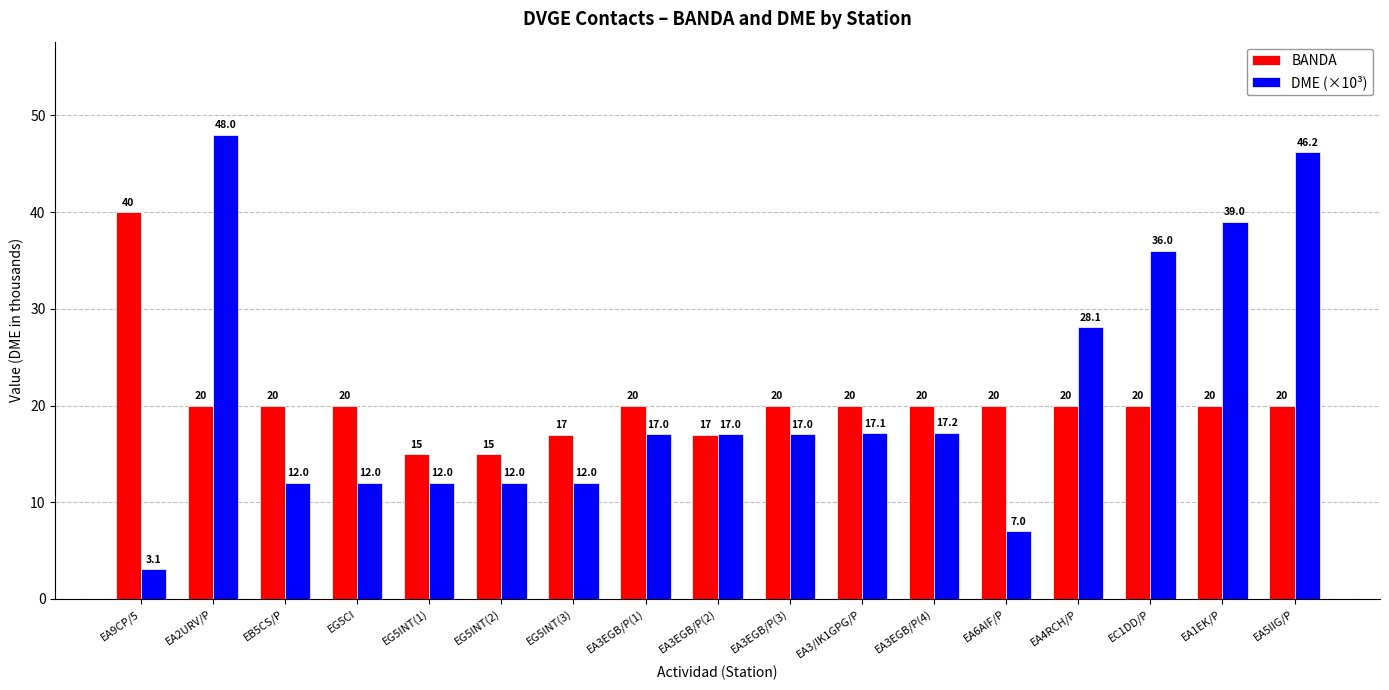

Is the value of BANDA at EA5IIG/P greater than the value of DME (×10³) at EG5CI?

Yes